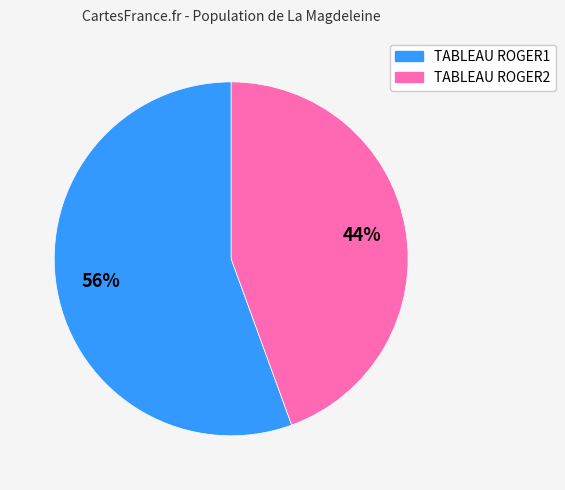

What is the ratio of the value at TABLEAU ROGER2 to the value at TABLEAU ROGER1?

0.8